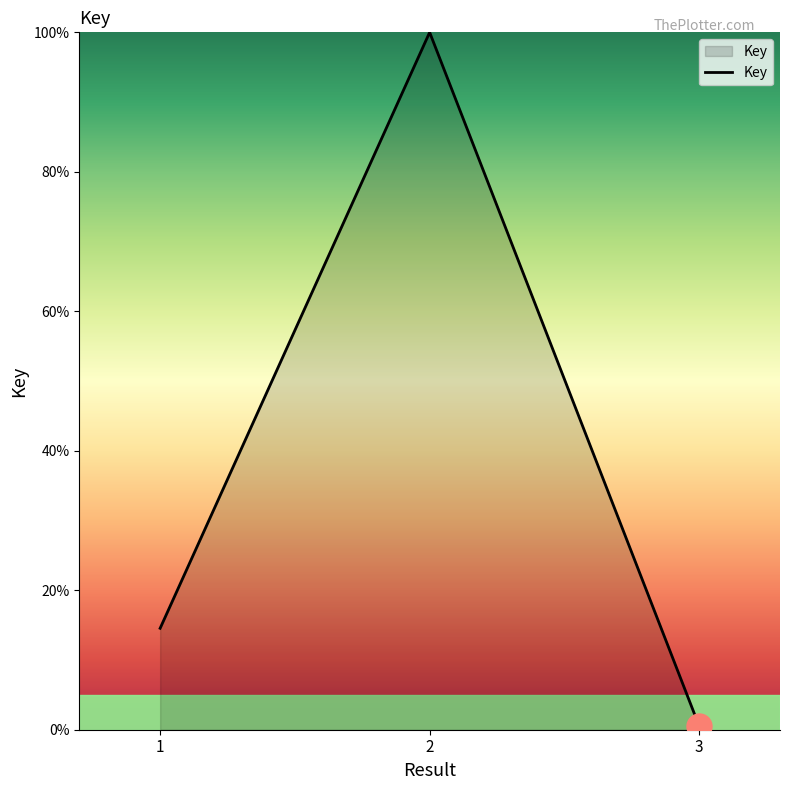

List the labels in order of value, smallest first.

3, 1, 2